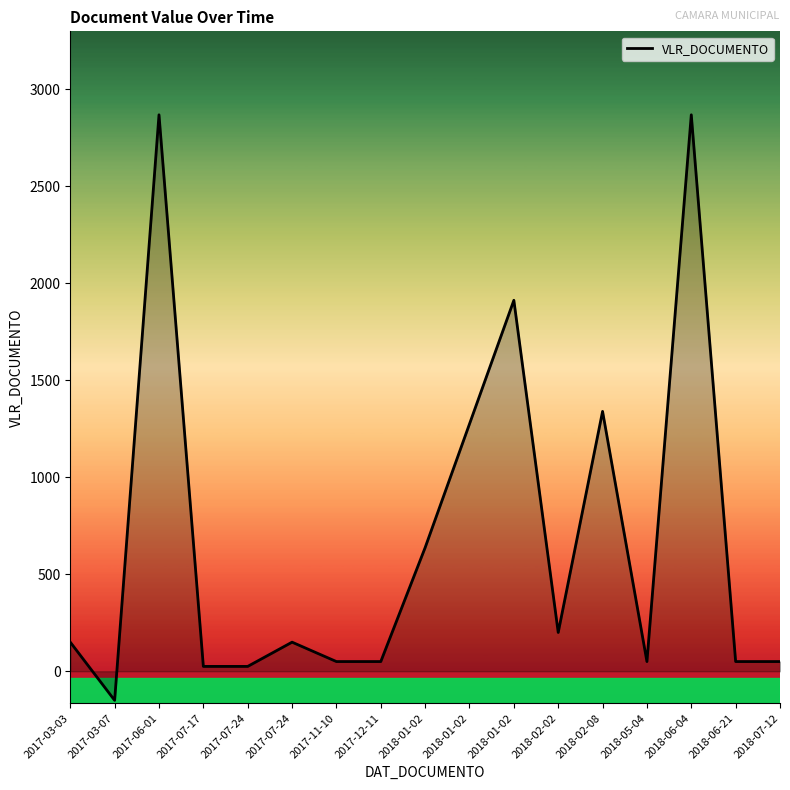

How many lines are shown in the chart?

1